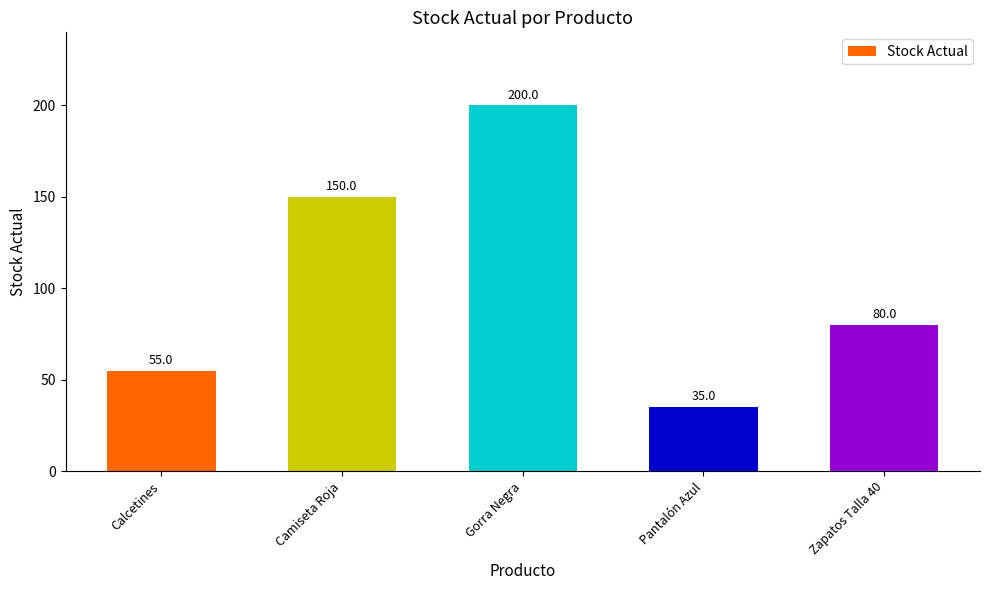

At which category does the chart reach its minimum across all series?

Pantalón Azul